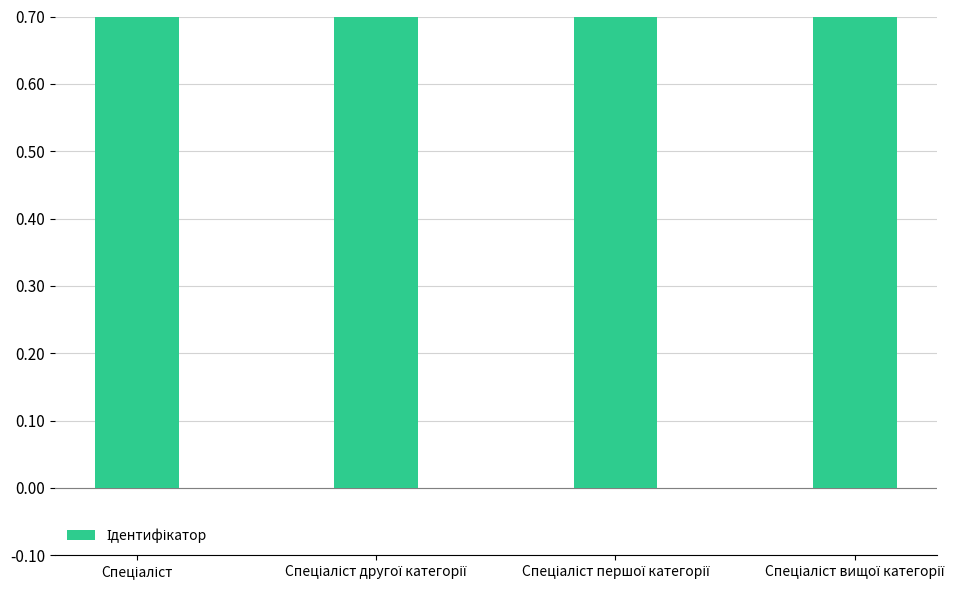

What is the label of the 2nd bar from the left?

Спеціаліст другої категорії